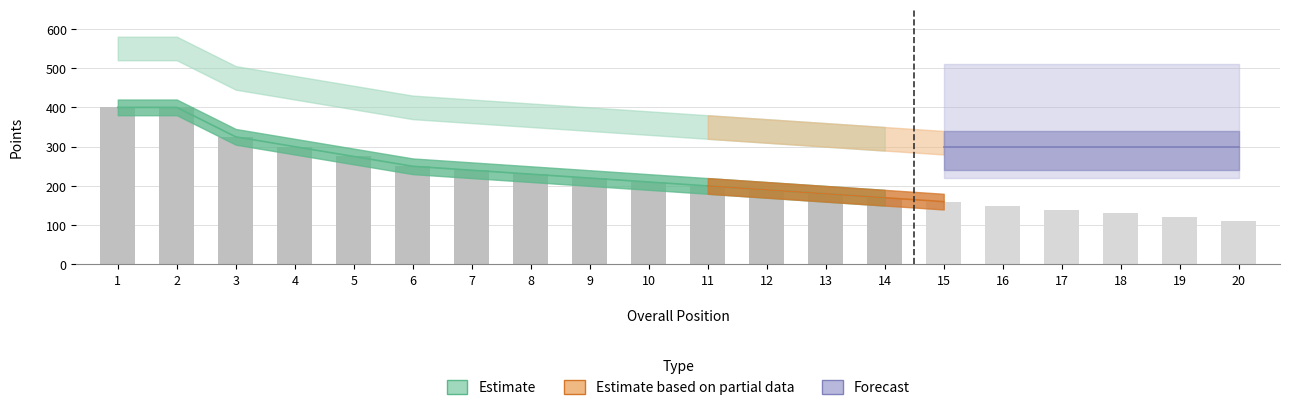

The value of Total Points at 8 is 573. True or false?

False